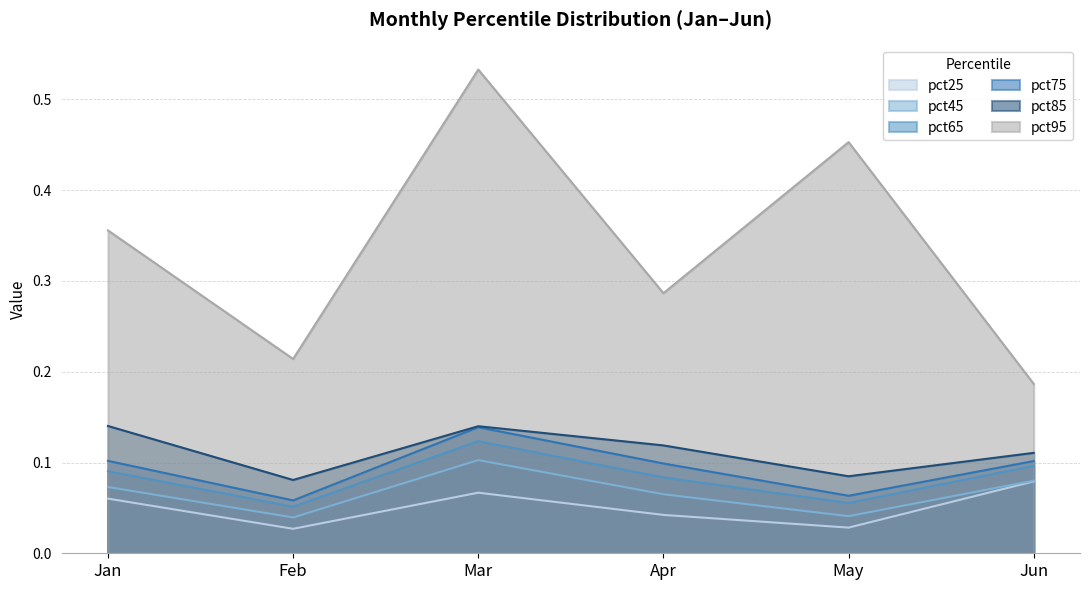

Between Jan and Apr, which series saw the biggest shift?

pct95